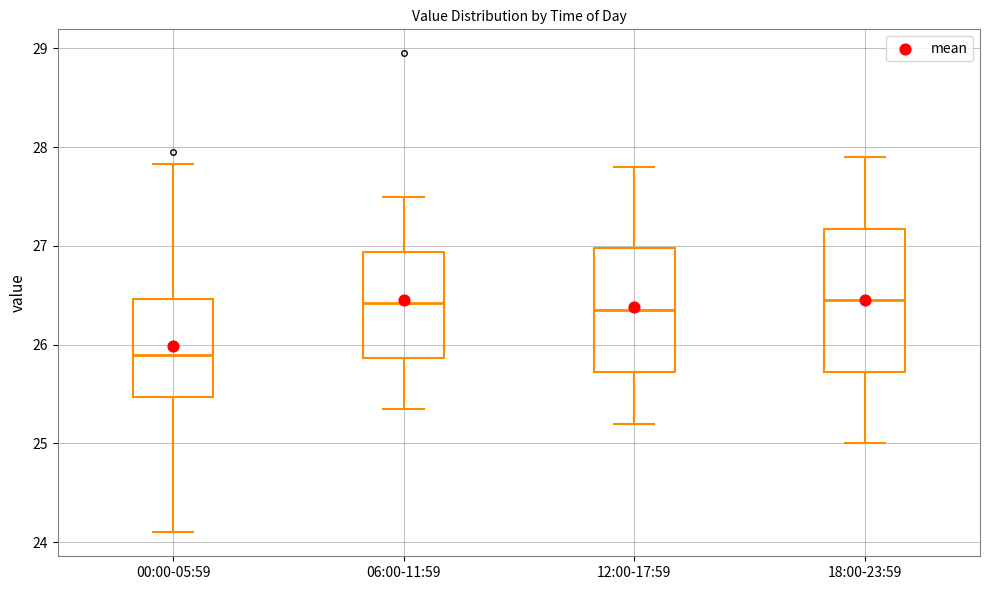

Reading left to right, read every box against the y-axis: the position of its median line, the range the box covers, and the ends of its whiskers. The values are not printed on the chart, so give them approximately, as read against the axis.

00:00-05:59: median 25.9, box 25.5 to 26.5, whiskers 24.1 to 27.8
06:00-11:59: median 26.4, box 25.9 to 26.9, whiskers 25.4 to 27.5
12:00-17:59: median 26.4, box 25.7 to 27.0, whiskers 25.2 to 27.8
18:00-23:59: median 26.5, box 25.7 to 27.2, whiskers 25.0 to 27.9